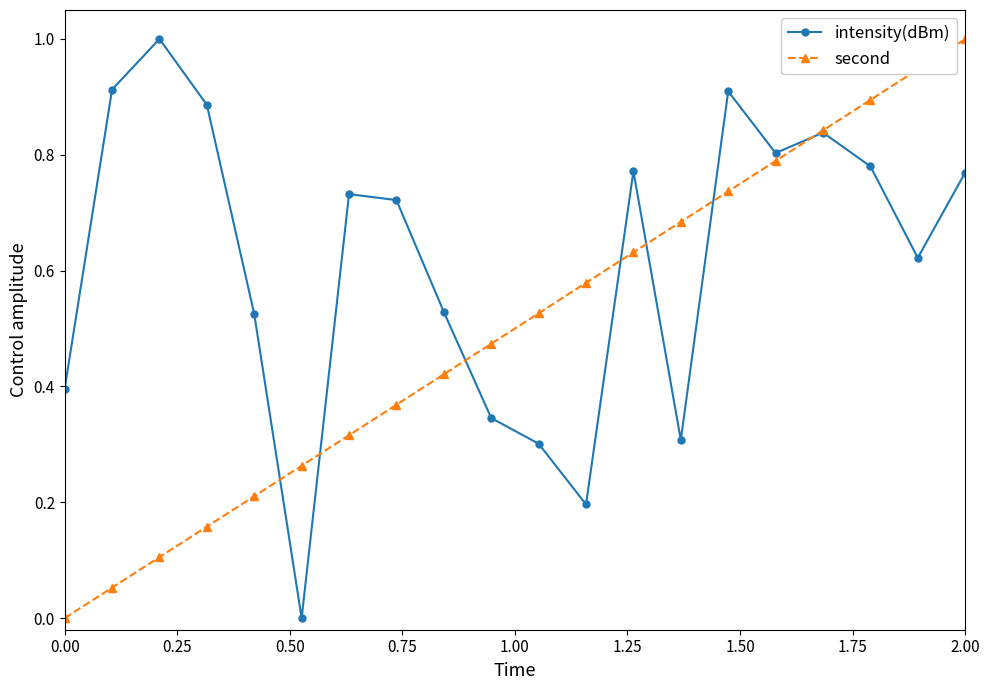

How many interior local peaks does the intensity(dBm) series have?

5